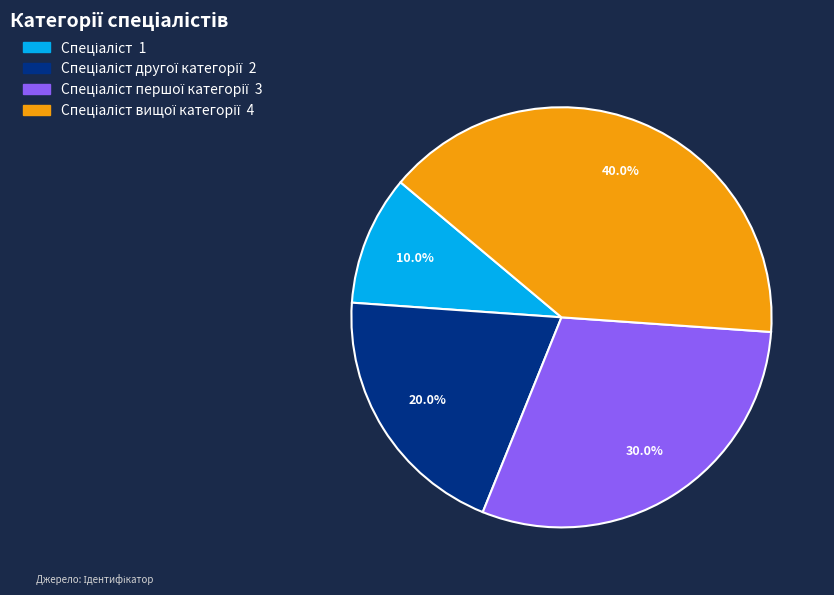

Is there a majority slice in this chart?

No